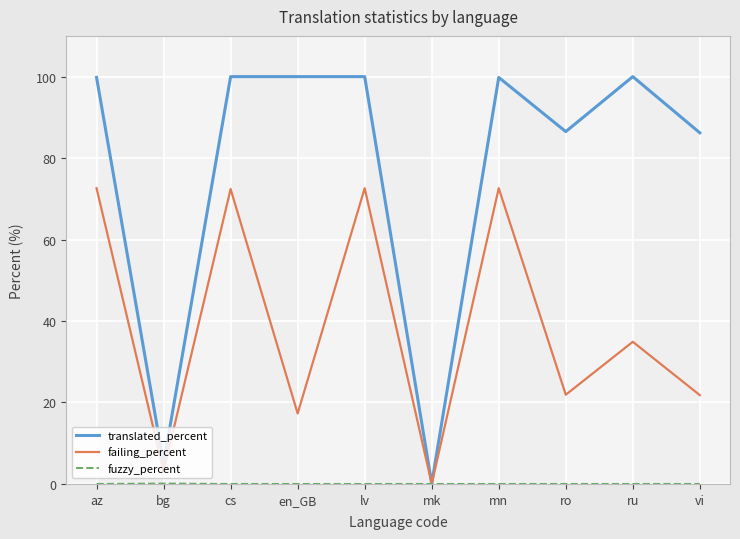

Which series changed the most between cs and mk?

translated_percent